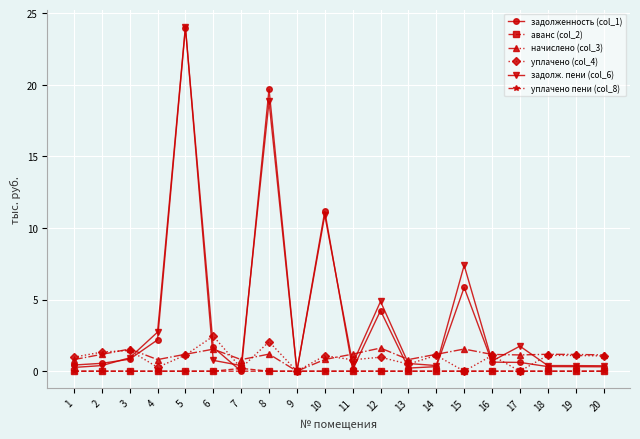

True or false: начислено (col_3) has more than 0 points higher than both neighbors.

True